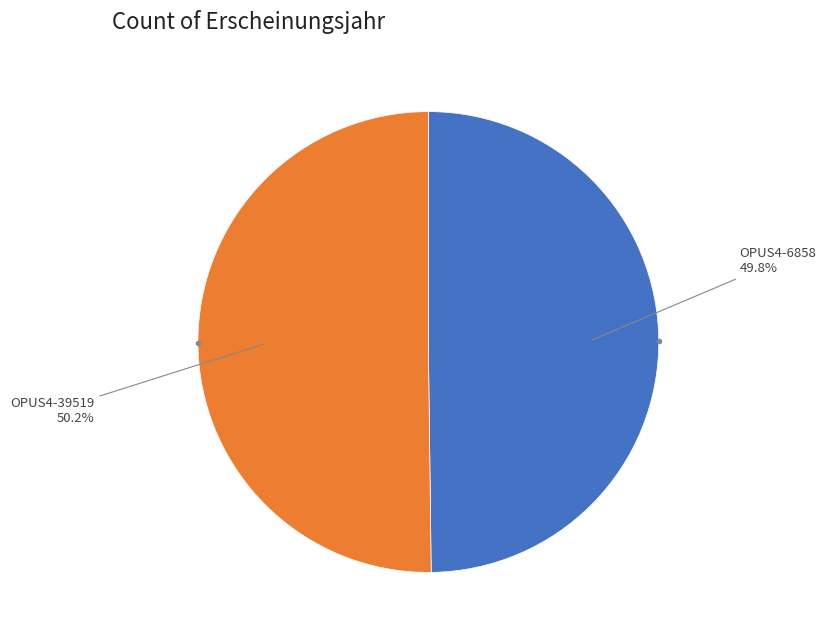

Is there a majority slice in this chart?

Yes